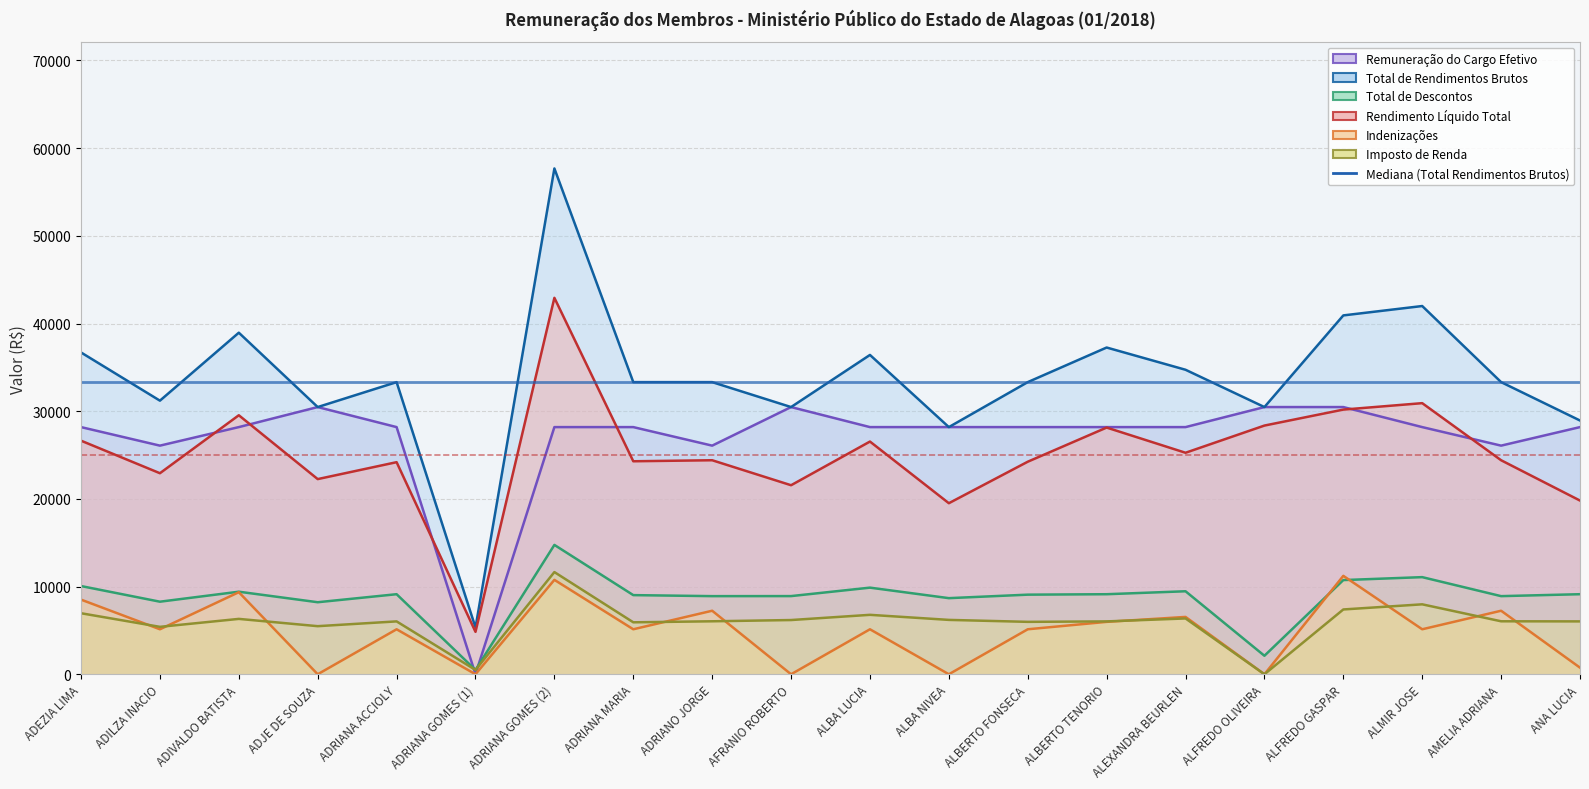

Count the number of data series in this chart.

6